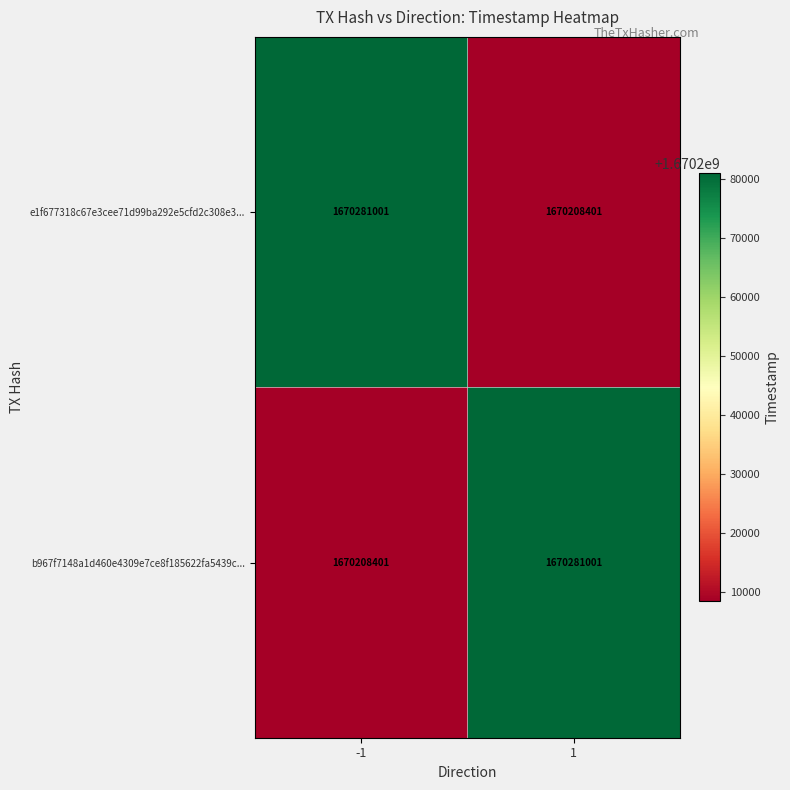

Reading left to right, transcribe all the data shown in this chart.

e1f677318c67e3cee71d99ba292e5cfd2c308e3...: 1670281001	1670208401
b967f7148a1d460e4309e7ce8f185622fa5439c...: 1670208401	1670281001